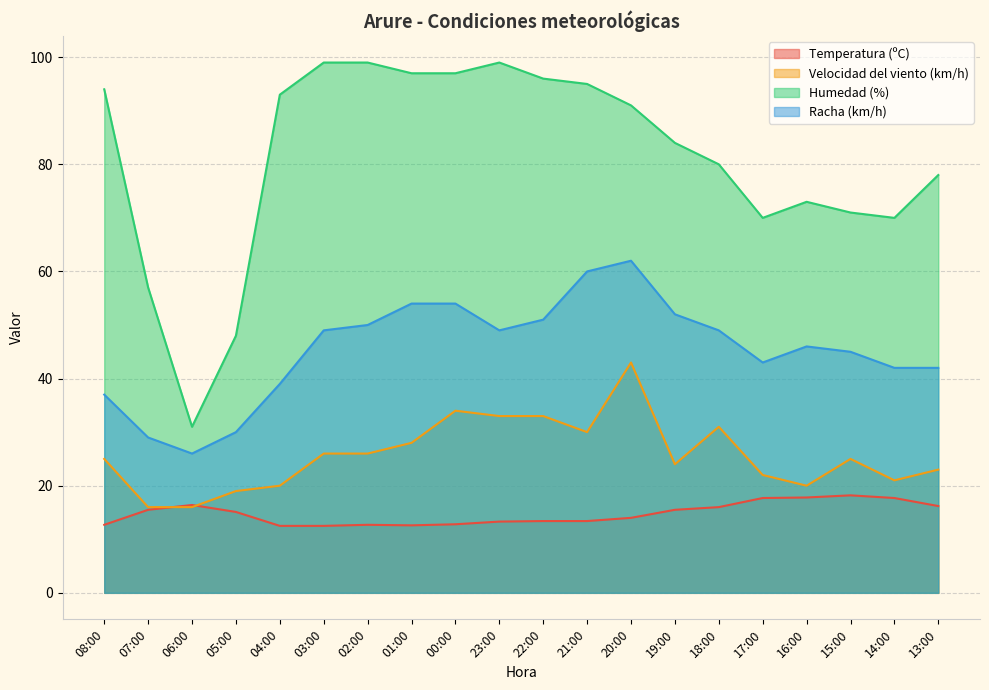

True or false: Racha (km/h) has a value of 29.0 at 07:00.

True